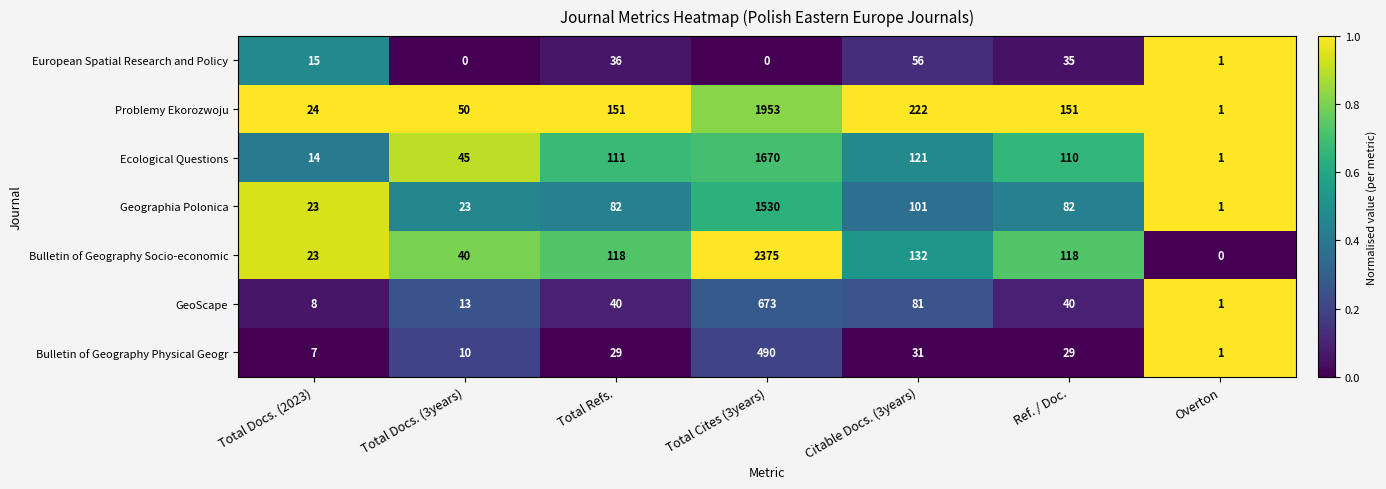

Is it true that Bulletin of Geography Socio-economic equals 2375 at Total Cites (3years)?

True